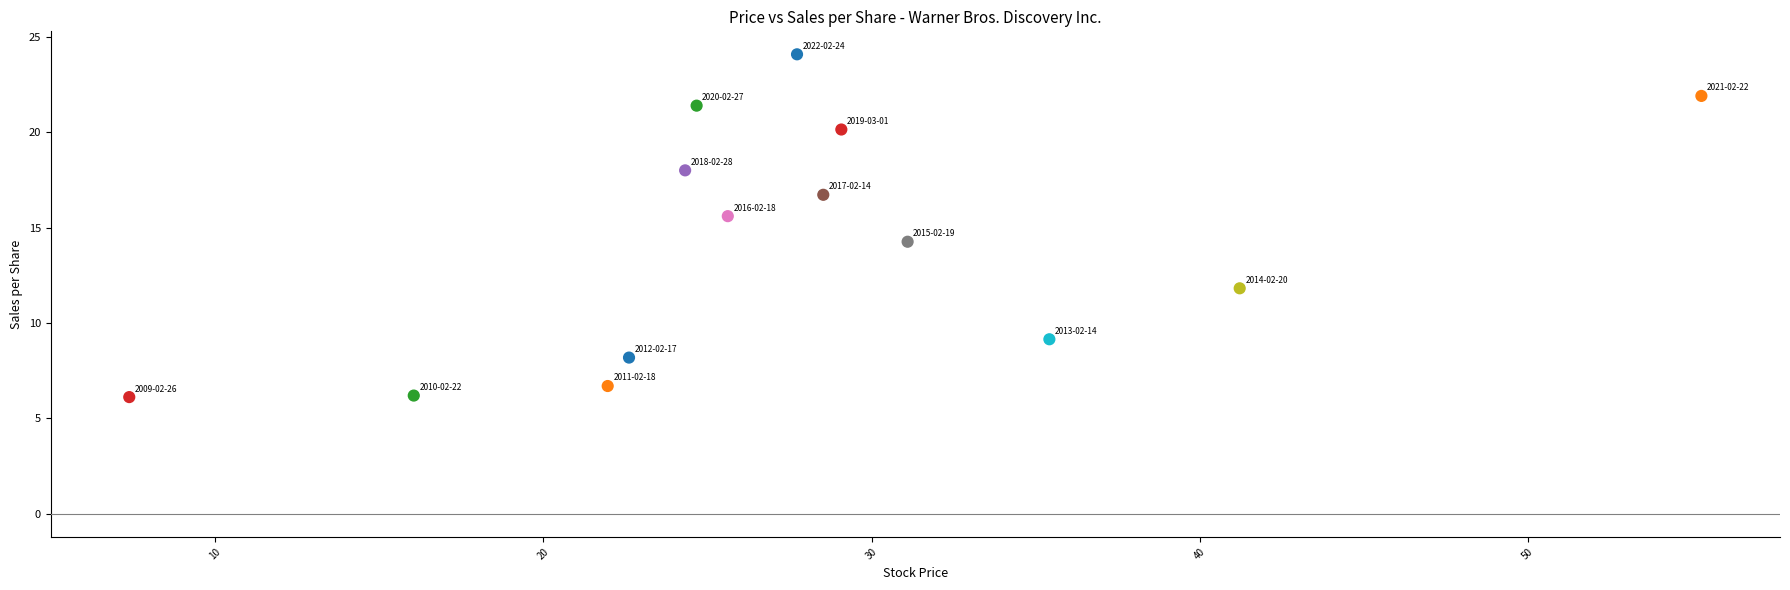

What is the range of X values (max minus min)?

47.9